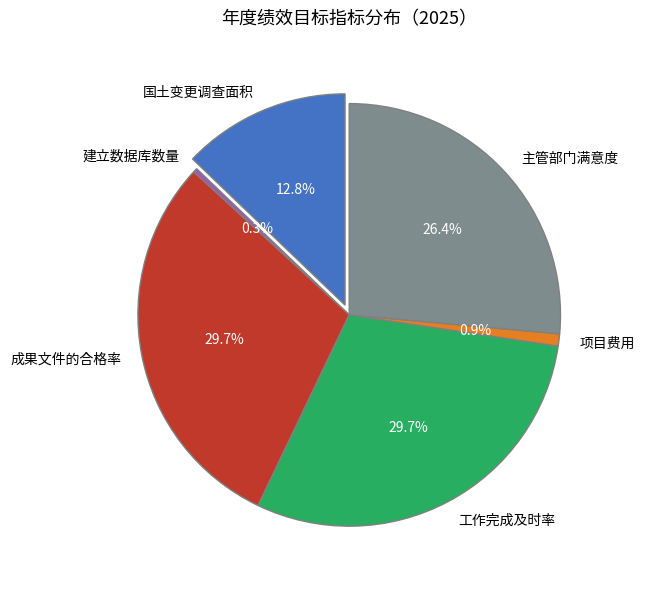

To the nearest percent, what is the average slice percentage?

17%